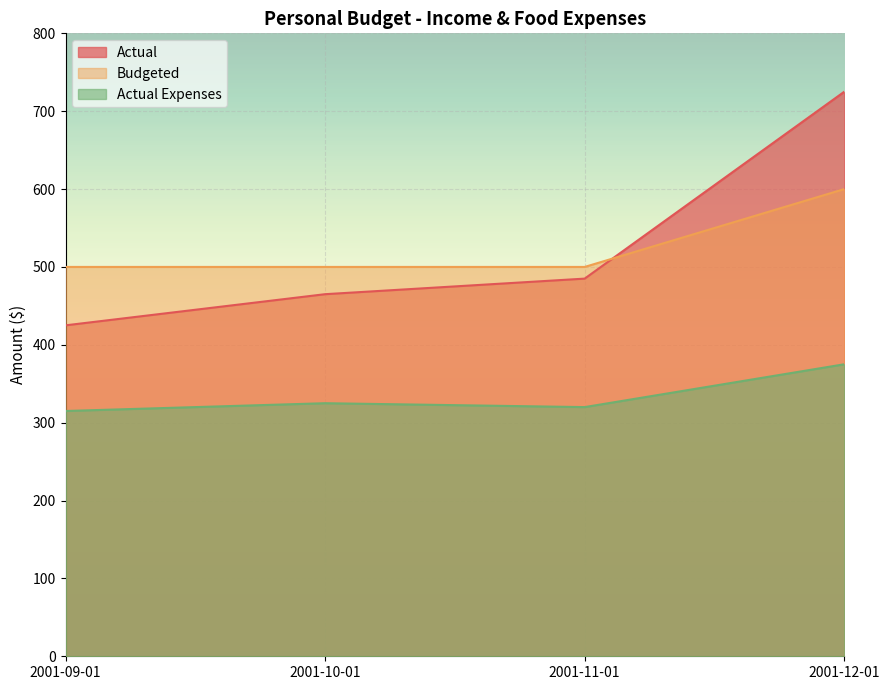

Which has a higher value, 2001-12-01 or 2001-09-01?

2001-12-01